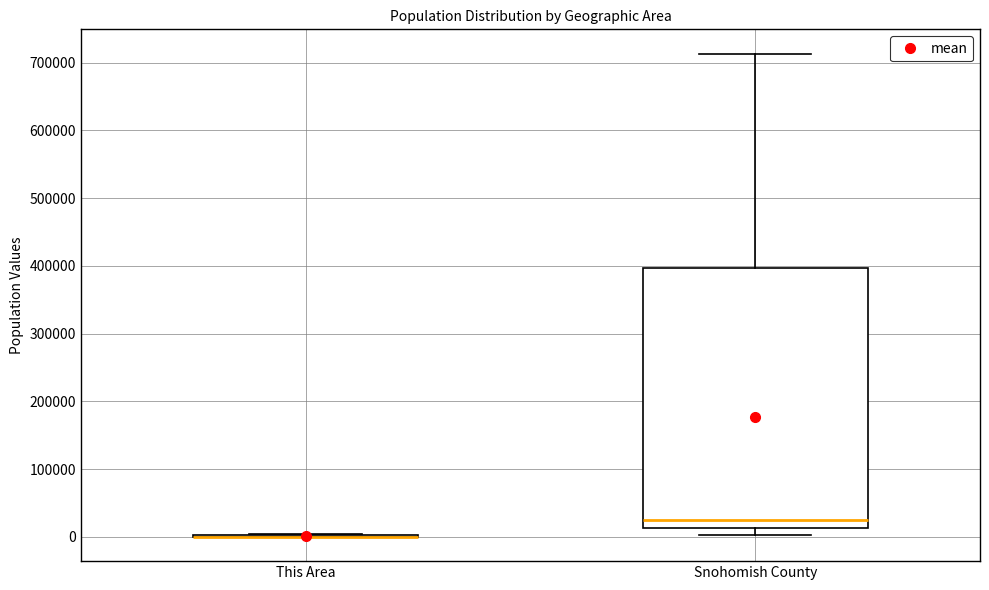

Reading left to right, read every box against the y-axis: the position of its median line, the range the box covers, and the ends of its whiskers. The values are not printed on the chart, so give them approximately, as read against the axis.

This Area: box collapsed to a line at 0, whiskers 0 to 10000
Snohomish County: median 20000, box 10000 to 400000, whiskers 0 to 710000